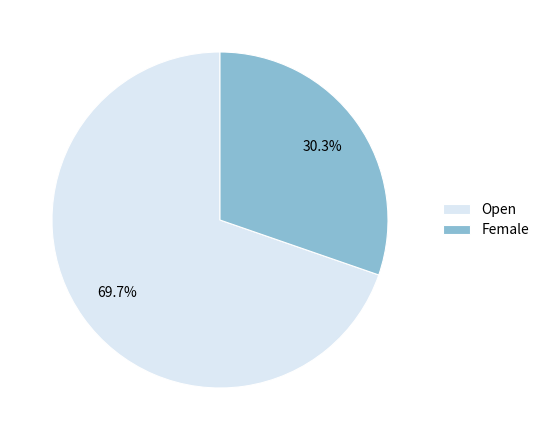

What is the smallest slice in the pie chart?

Female